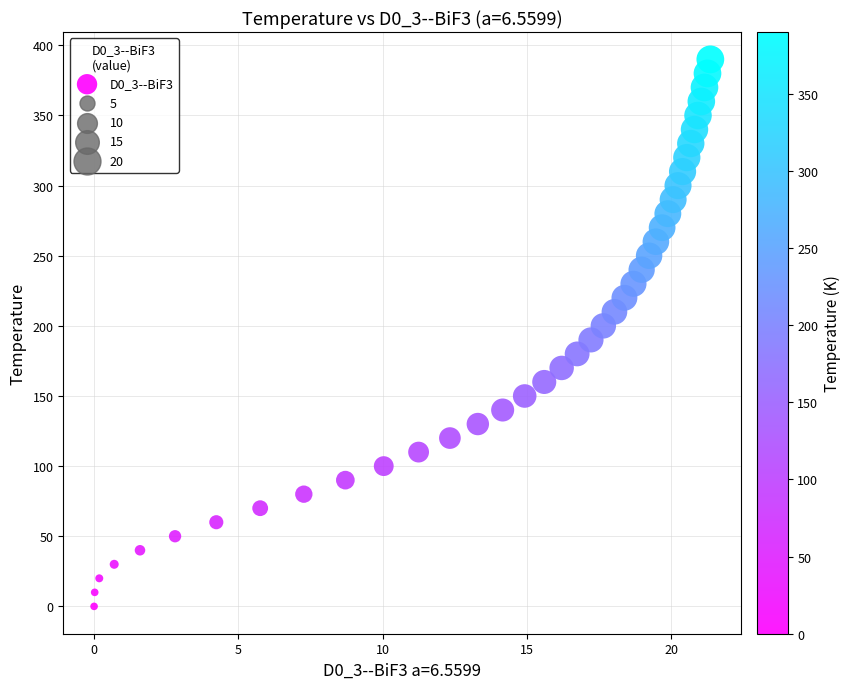

What is the range of Y values (max minus min)?

390